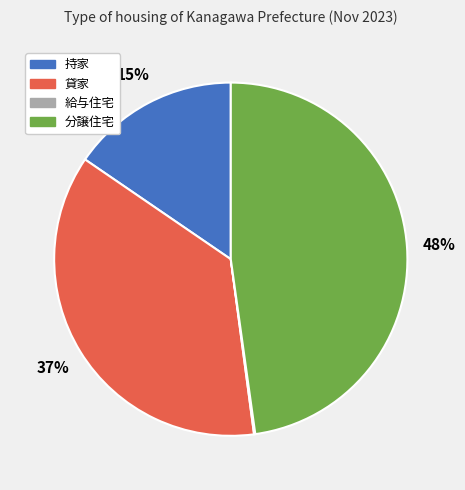

What is the largest slice in the pie chart?

分譲住宅